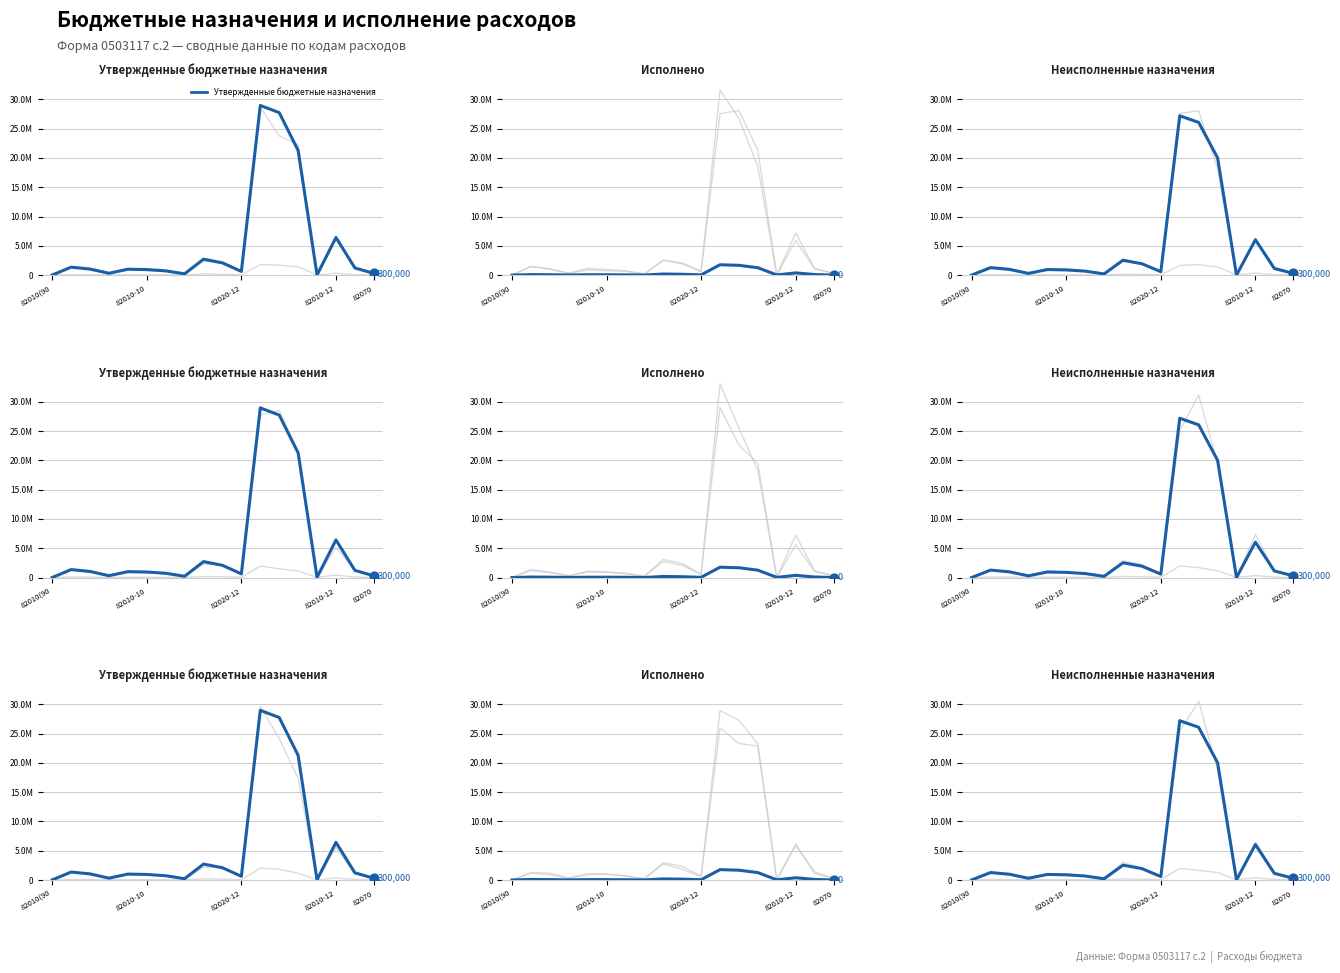

What is the total value across all series at 82010(90?

20000.0